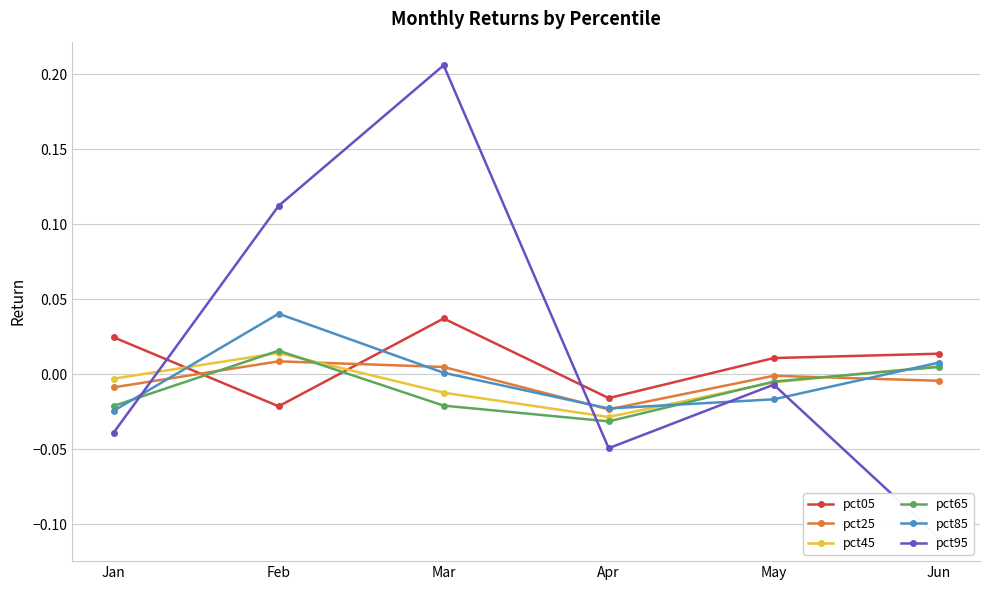

True or false: pct25 and pct05 cross at least once.

True